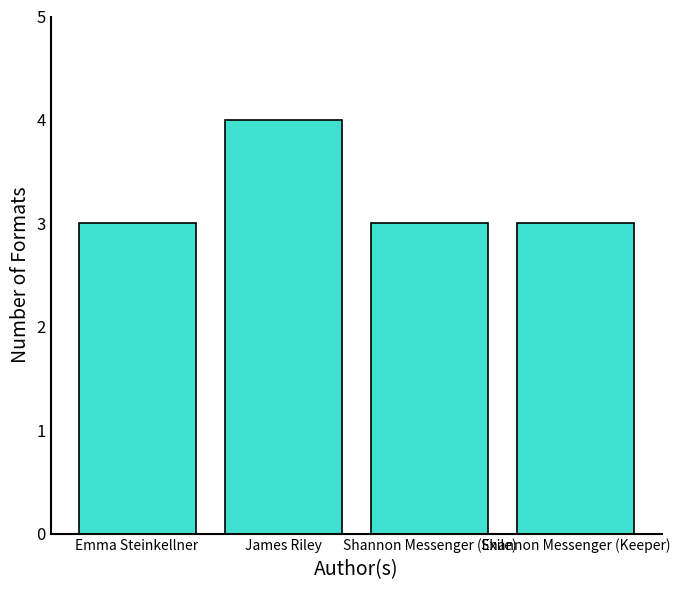

What is the change in value from Emma Steinkellner to James Riley?

+1